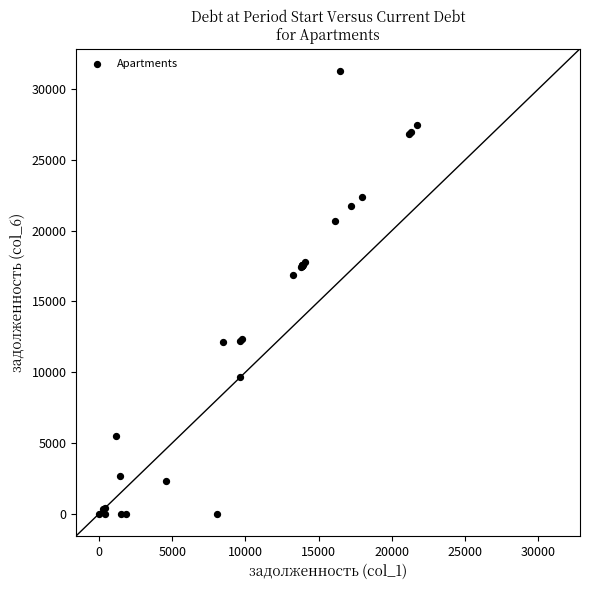

What Y value in the scatter plot is closest to 15649?

16869.0